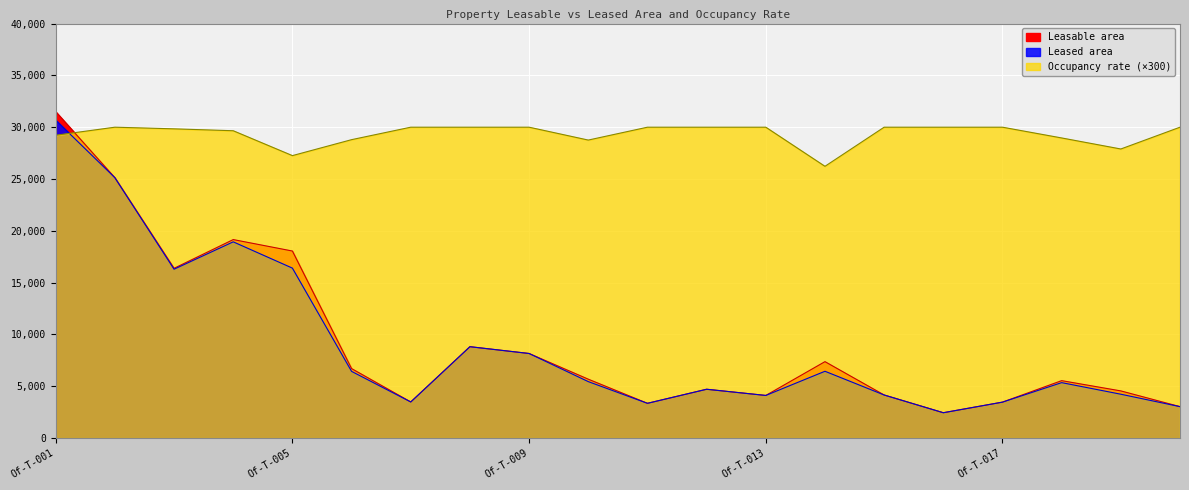

True or false: Leasable area and Leased area intersect in this chart.

False